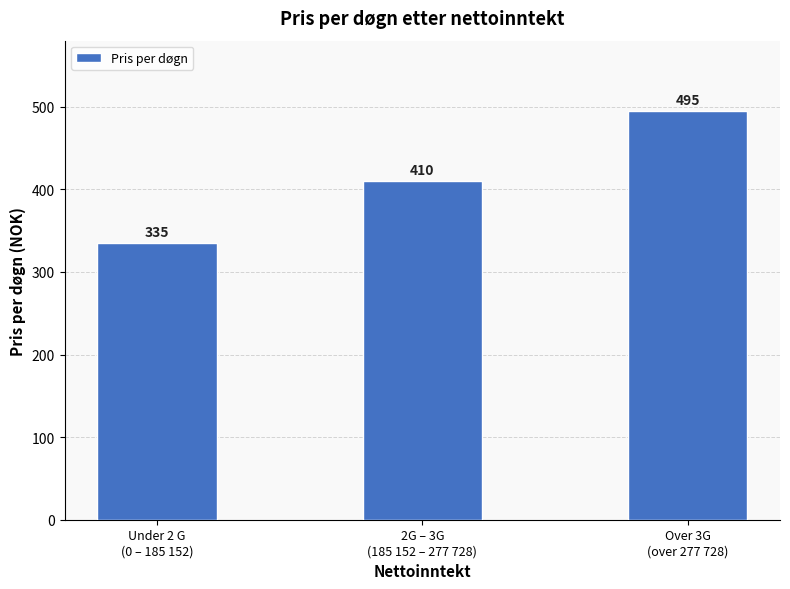

What is the label of the 1st bar from the left?

Under 2 G
(0 – 185 152)